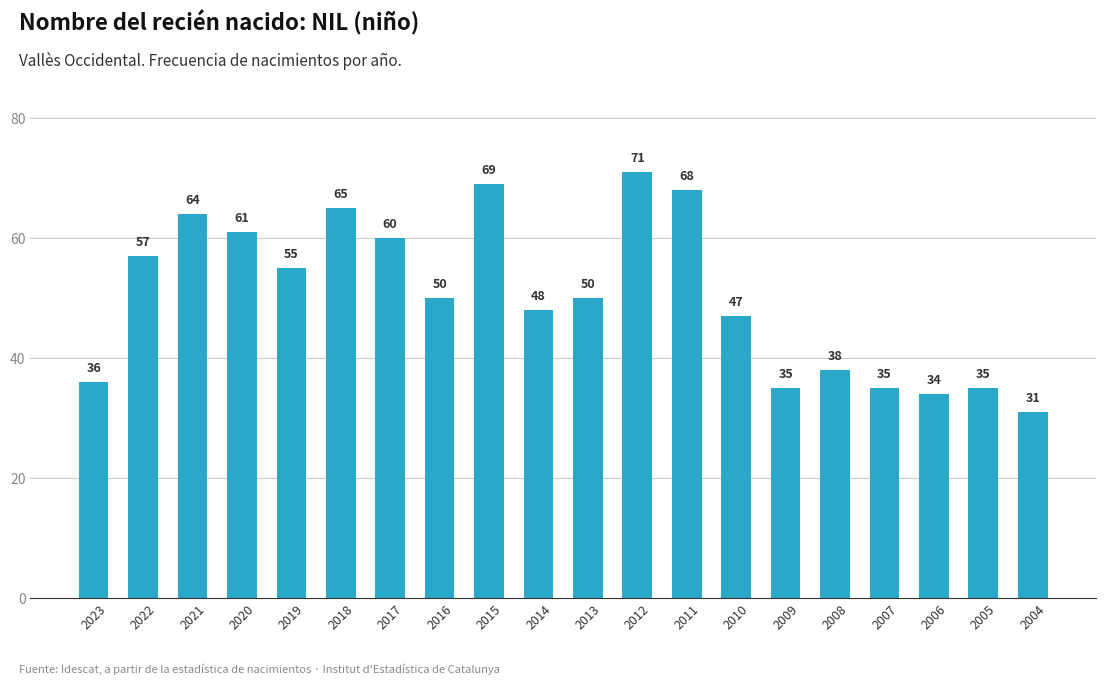

Between 2023 and 2008, which is larger?

2008